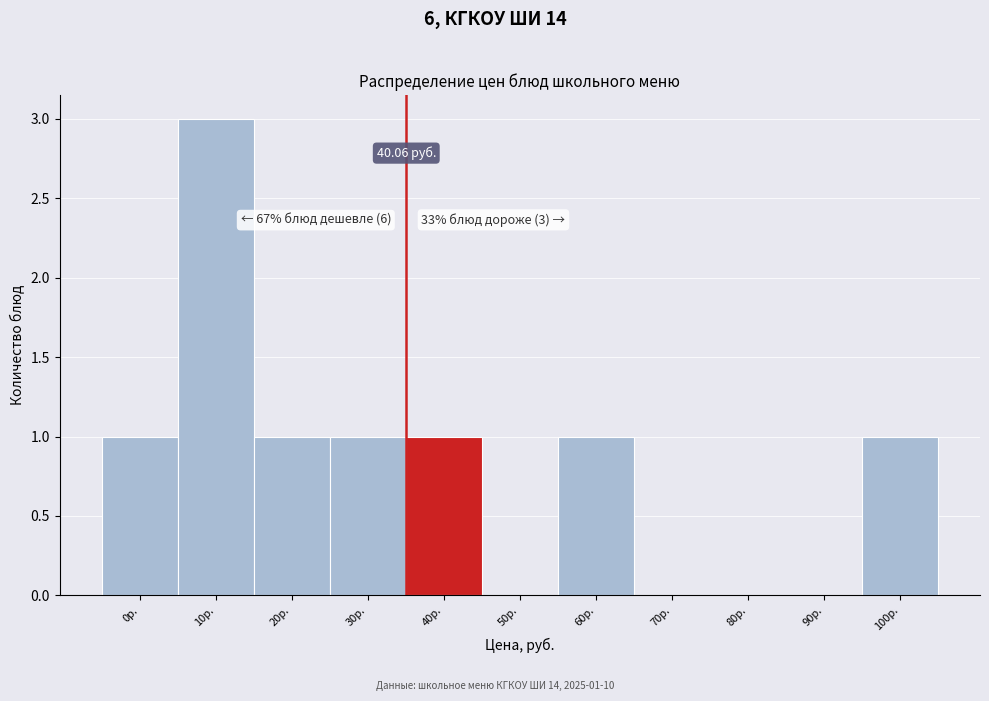

What is the ratio of the value at 60р. to the value at 0р.?

1.0